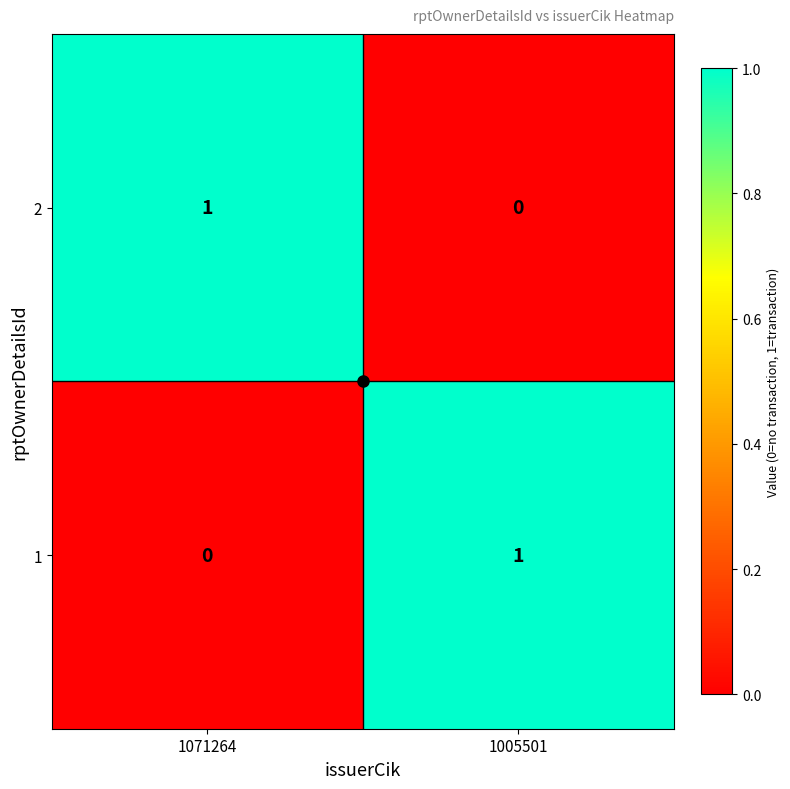

How many distinct data groups are displayed?

2